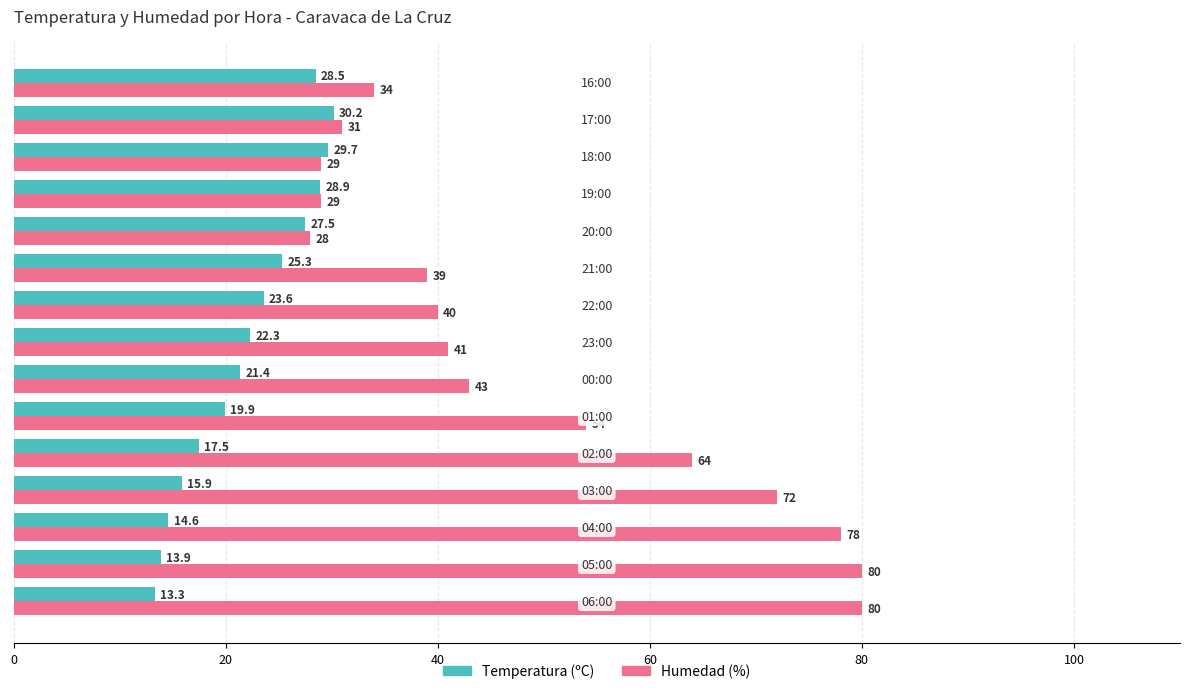

List the series in order of their peak value, highest first.

Humedad (%), Temperatura (ºC)